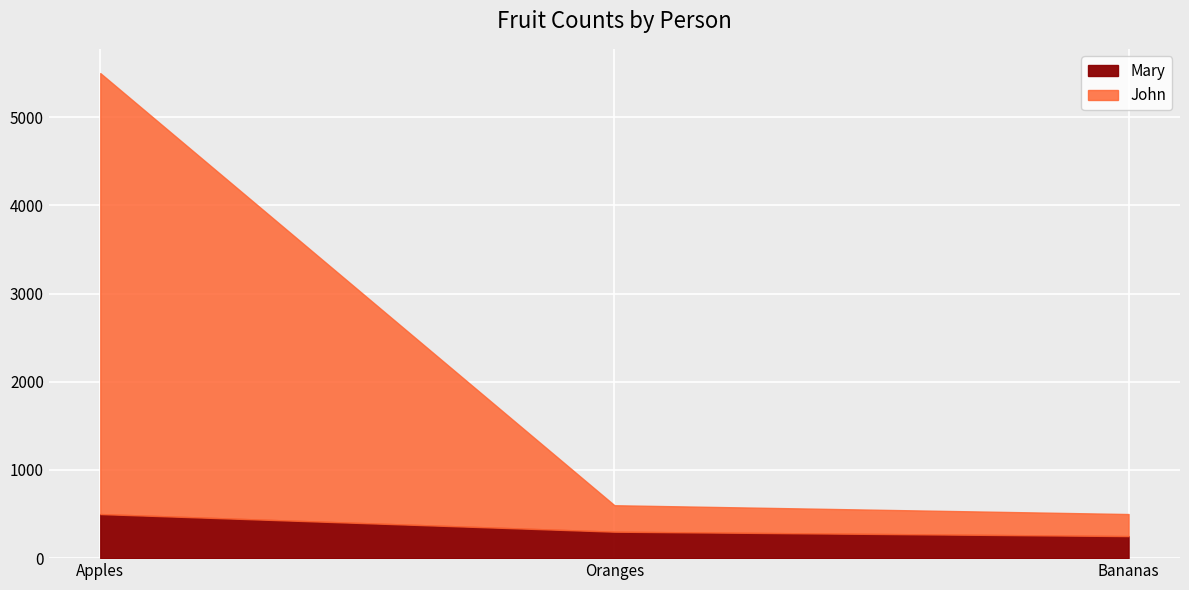

Which label corresponds to the largest value in the chart?

Apples